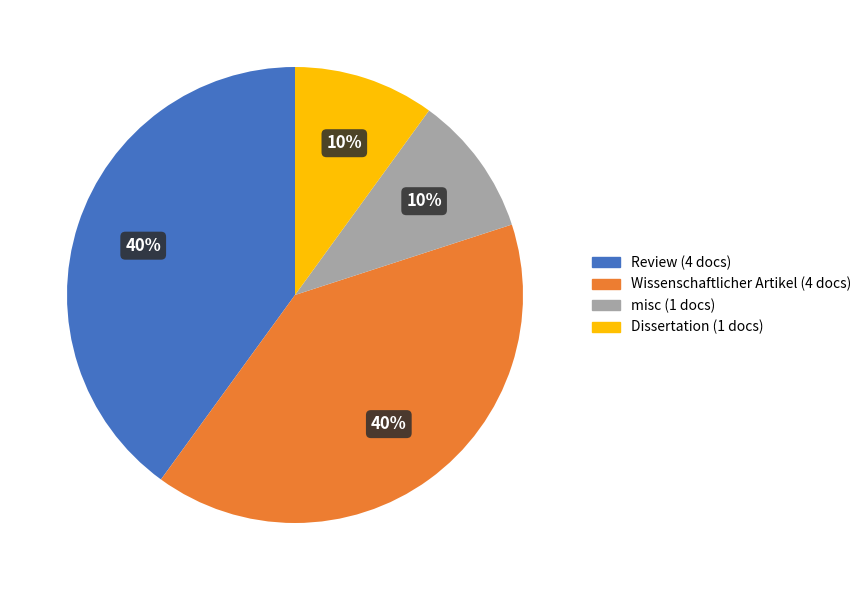

What is the ratio of the value at Dissertation to the value at misc?

1.0